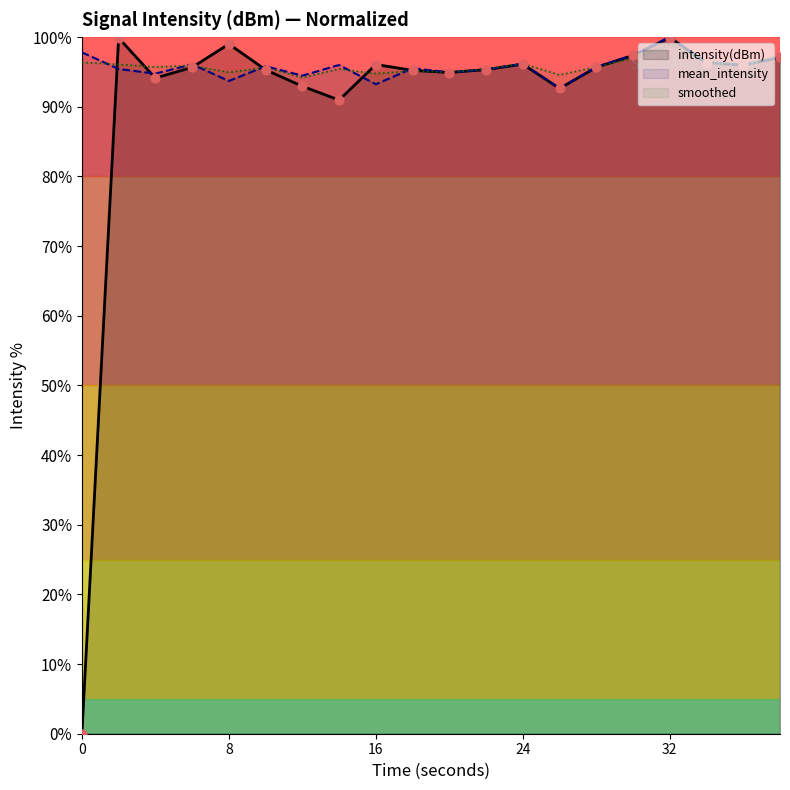

Which series reaches the minimum Y coordinate?

intensity(dBm)